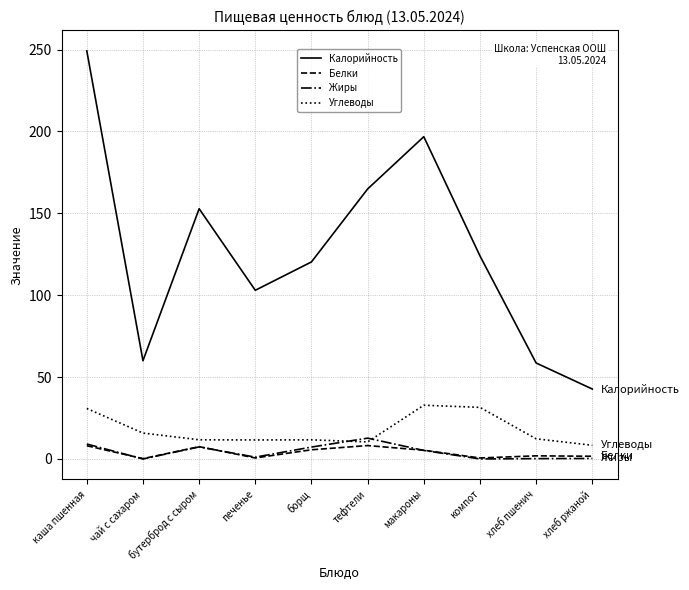

Count the number of data series in this chart.

4